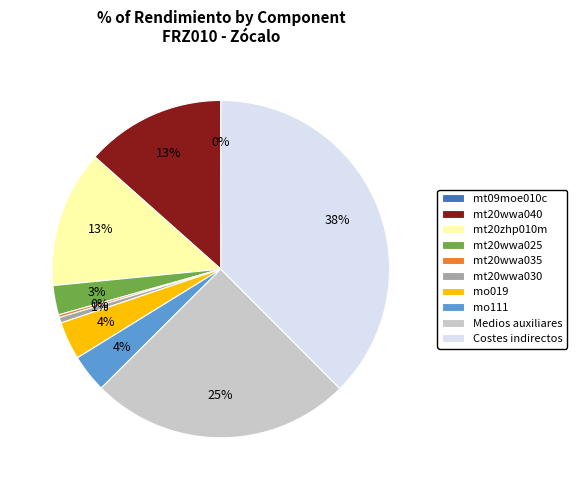

Does any single category account for the majority?

No